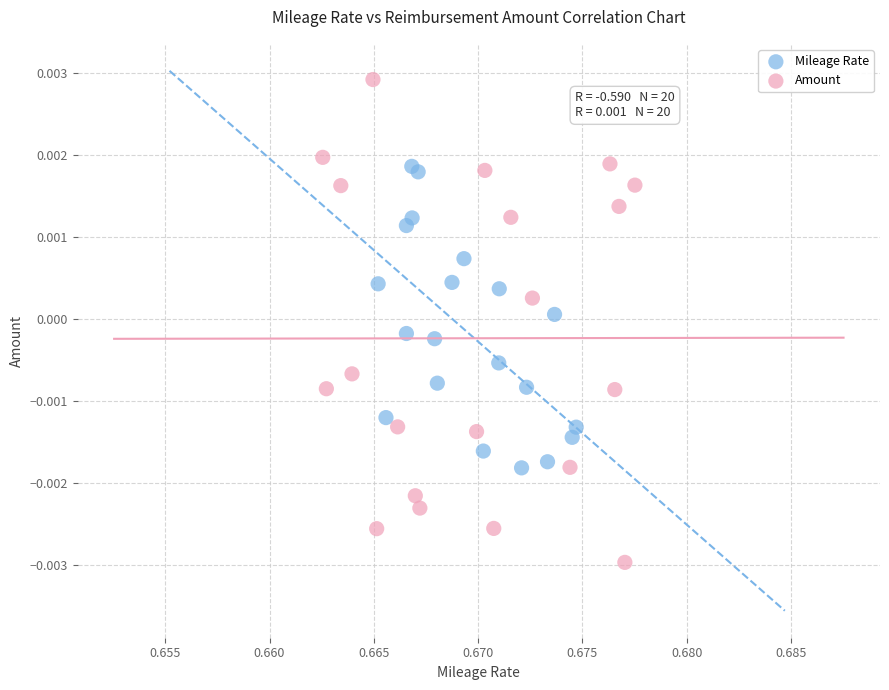

Which series reaches the maximum Y coordinate?

Amount